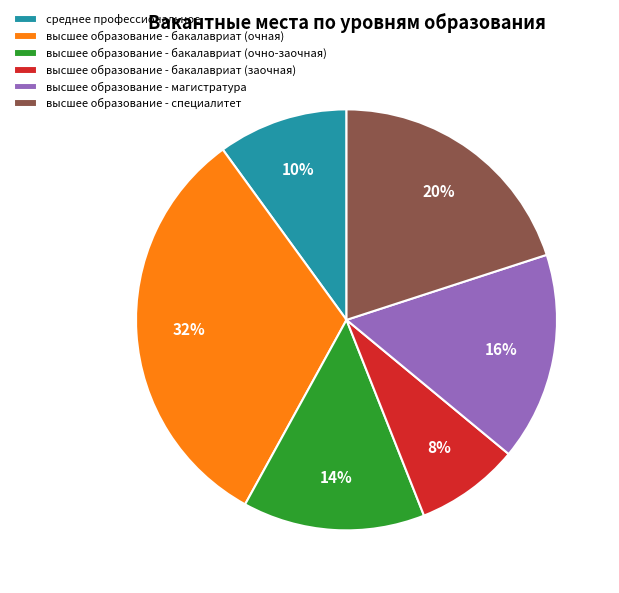

Count the number of slices in the pie.

6